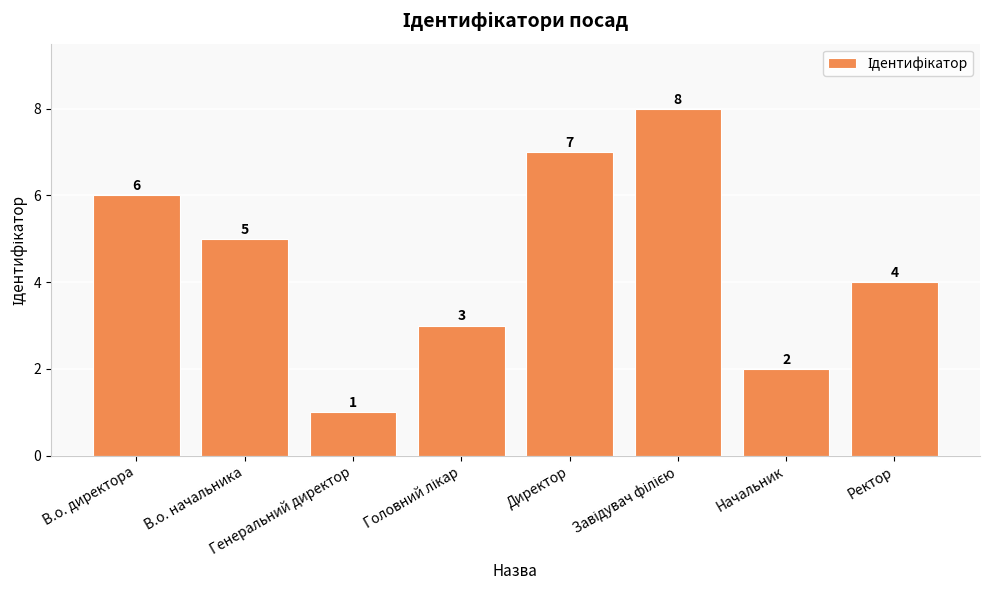

What is the ratio of the value at Генеральний директор to the value at Начальник?

0.5